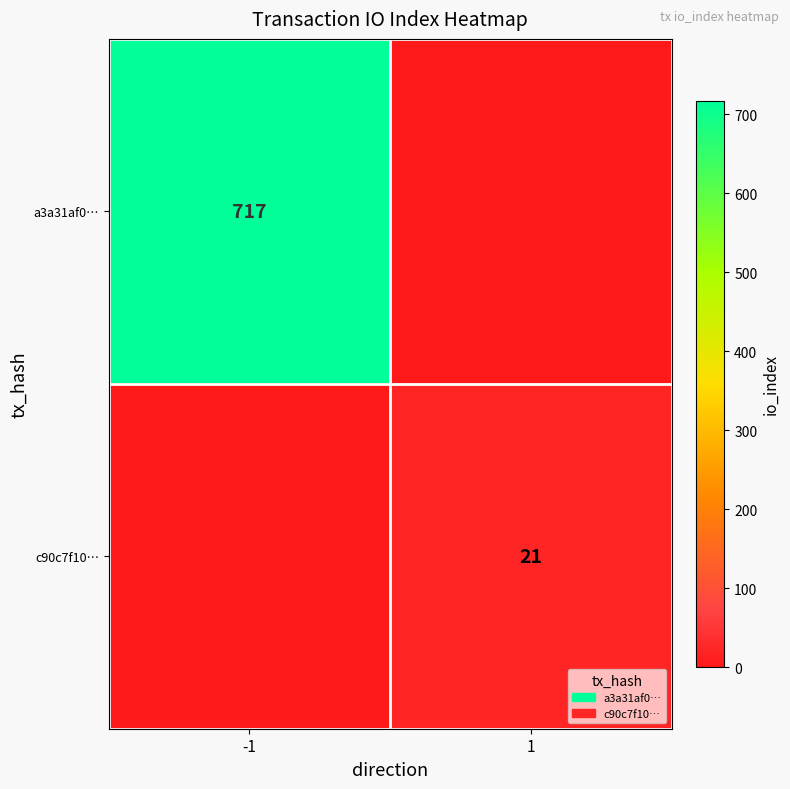

At which category does the chart reach its minimum across all series?

1